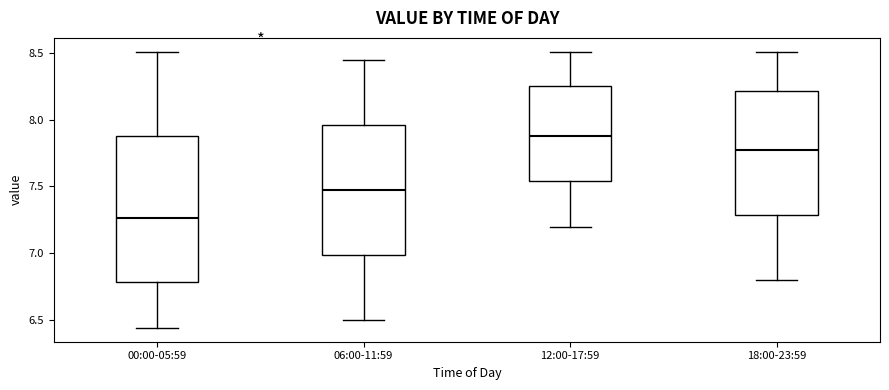

Reading left to right, read every box against the y-axis: the position of its median line, the range the box covers, and the ends of its whiskers. The values are not printed on the chart, so give them approximately, as read against the axis.

00:00-05:59: median 7.25, box 6.80 to 7.90, whiskers 6.45 to 8.50
06:00-11:59: median 7.50, box 7.00 to 7.95, whiskers 6.50 to 8.45
12:00-17:59: median 7.90, box 7.55 to 8.25, whiskers 7.20 to 8.50
18:00-23:59: median 7.80, box 7.30 to 8.20, whiskers 6.80 to 8.50